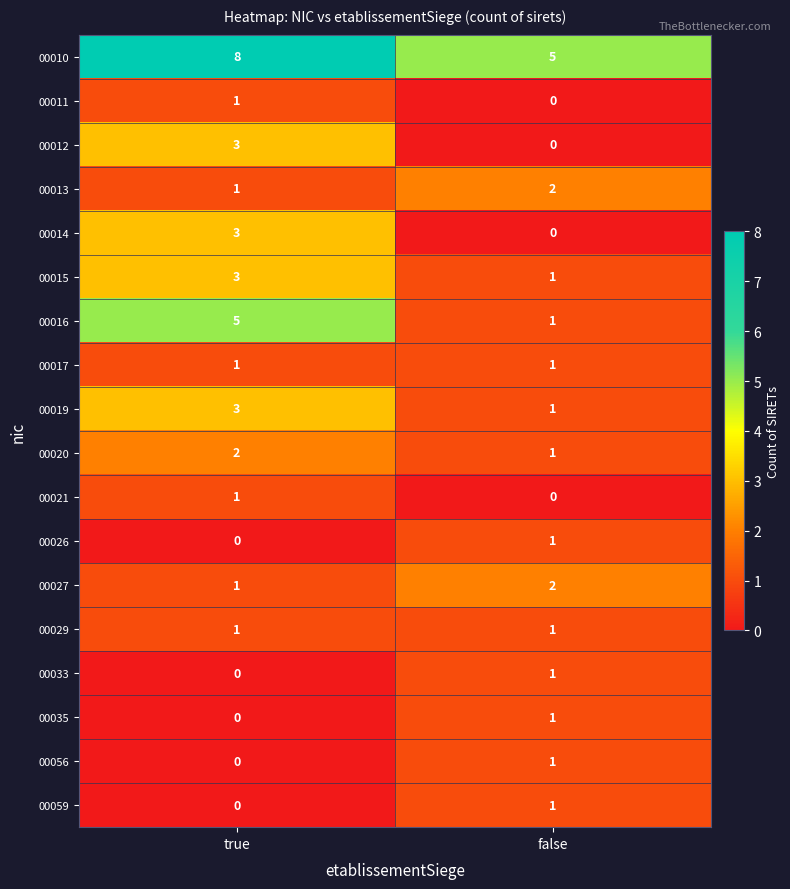

List the labels in order of 00020 value, largest first.

true, false